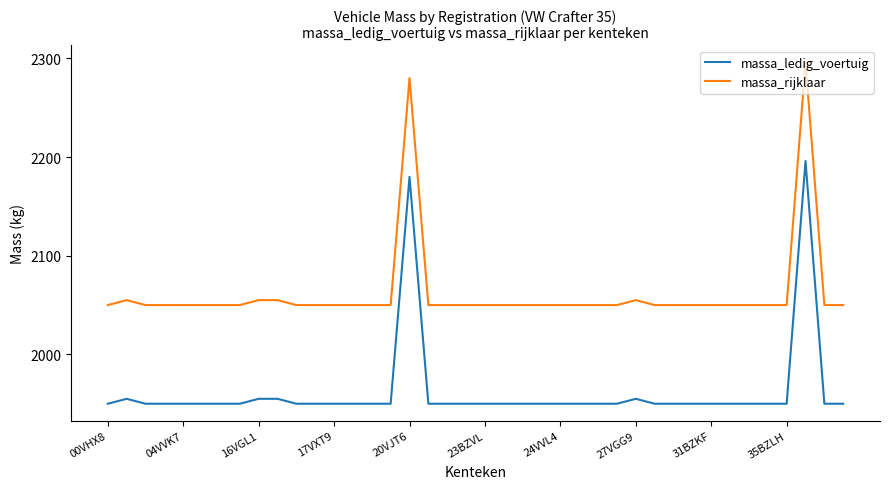

What is the minimum value shown in the chart?

1950